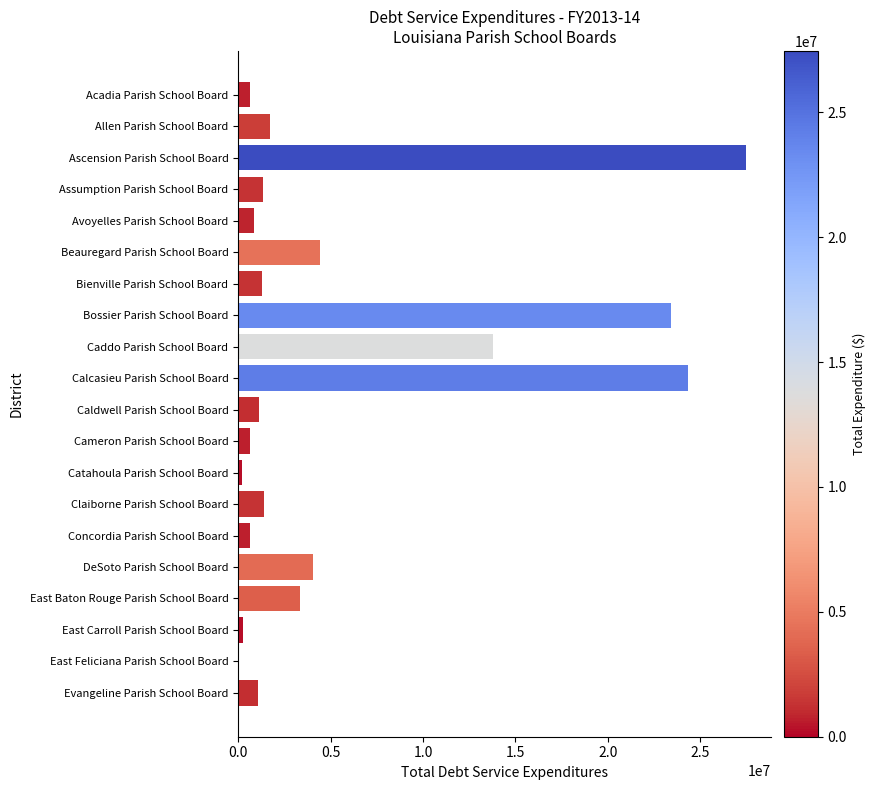

What is the approximate value at Beauregard Parish School Board?

4411758